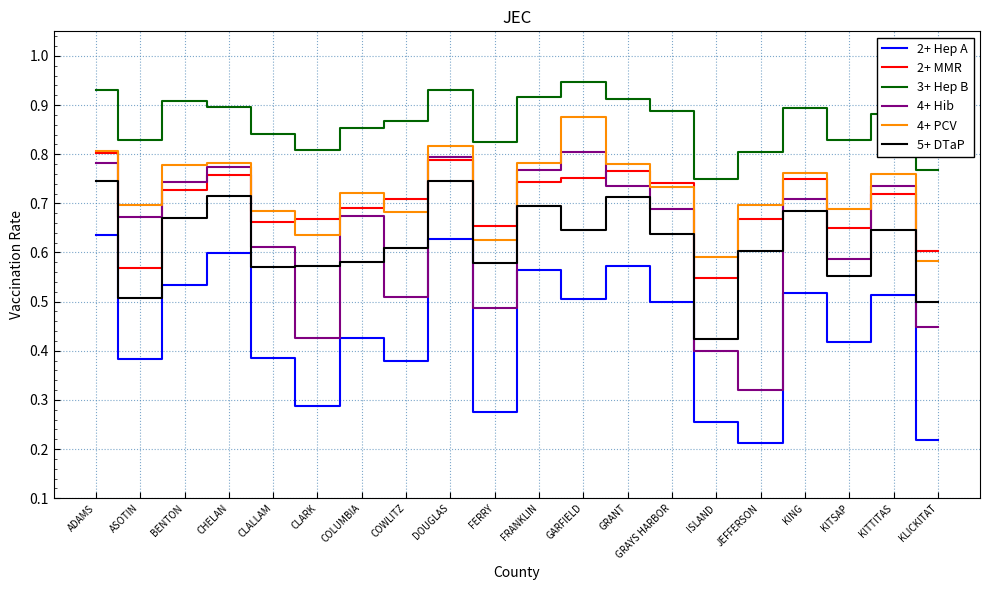

How many distinct data groups are displayed?

6